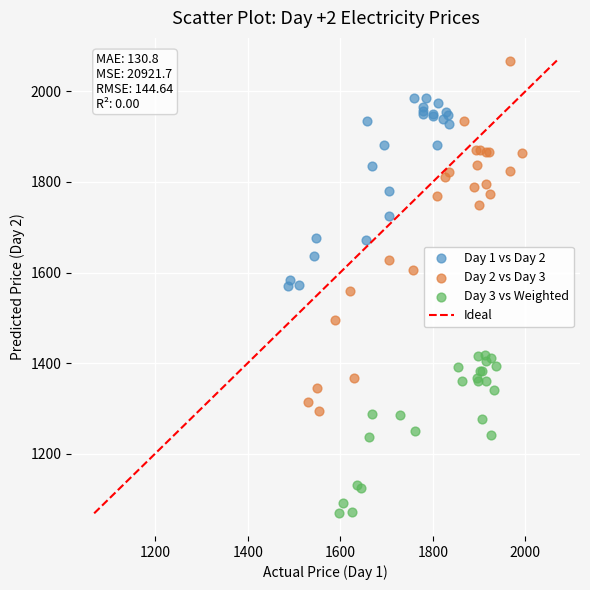

Which series has the largest Y range (max minus min)?

Day 2 vs Day 3